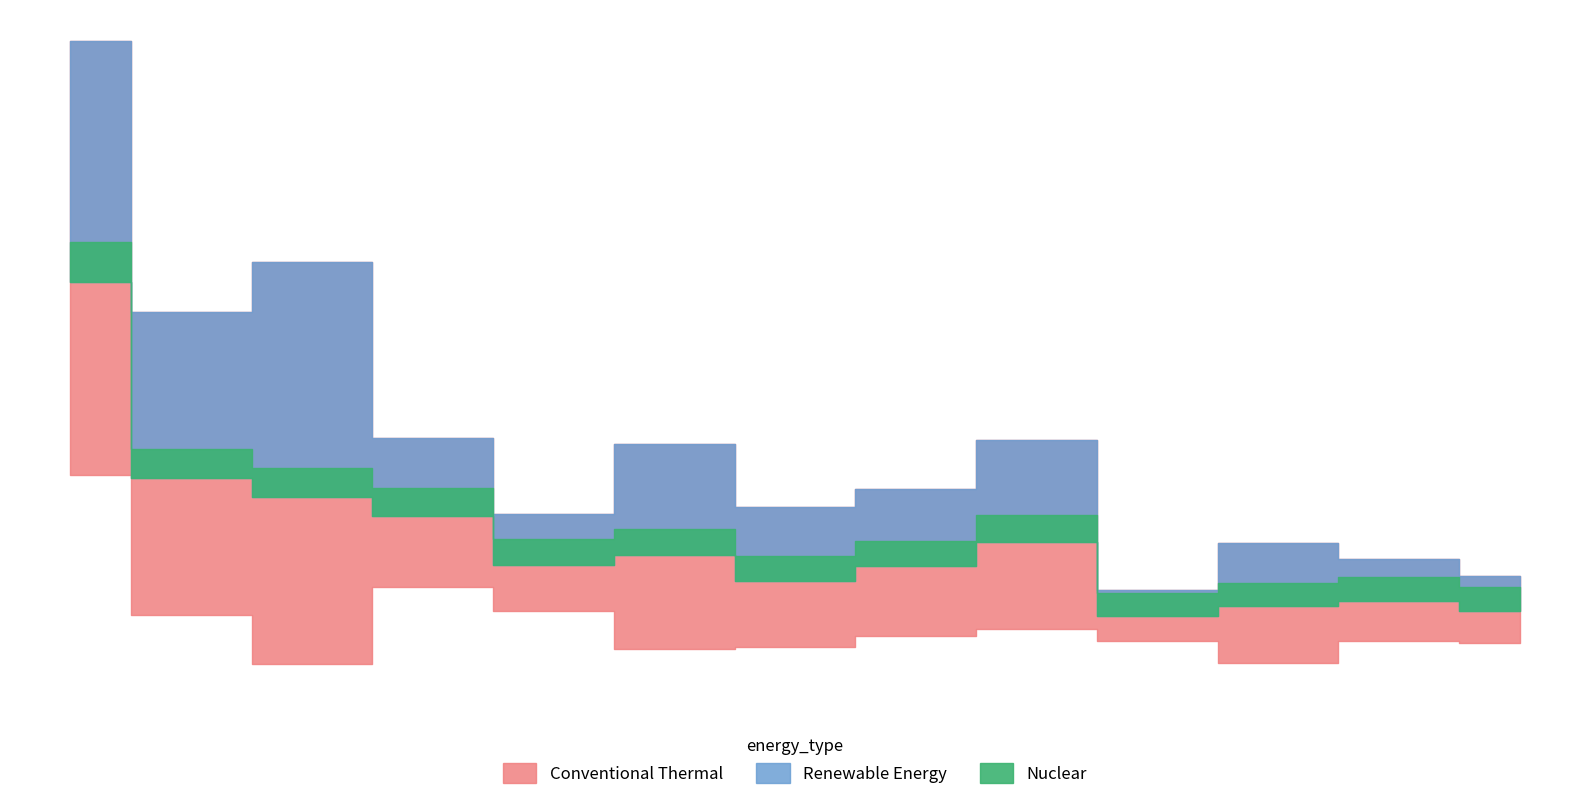

What is the smallest value displayed?

136.8